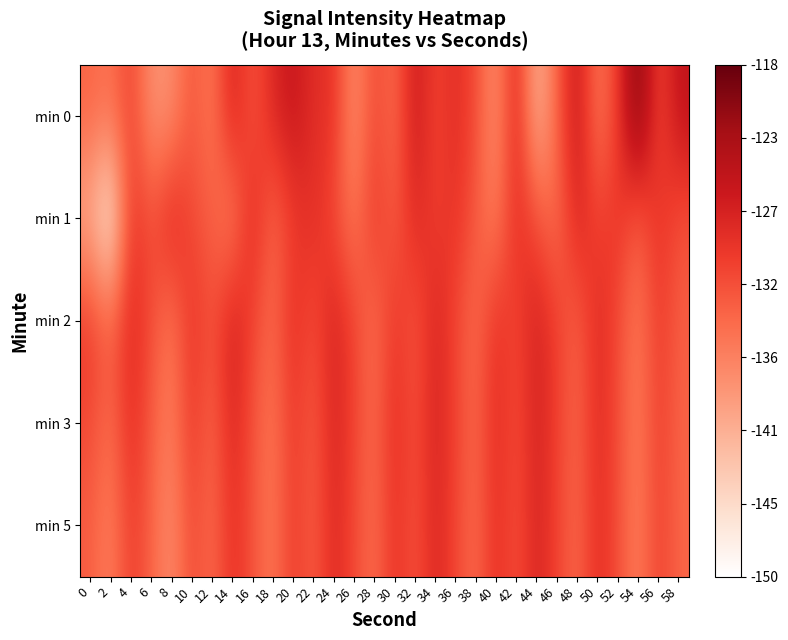

Between 4 and 34, which series saw the biggest shift?

min 5